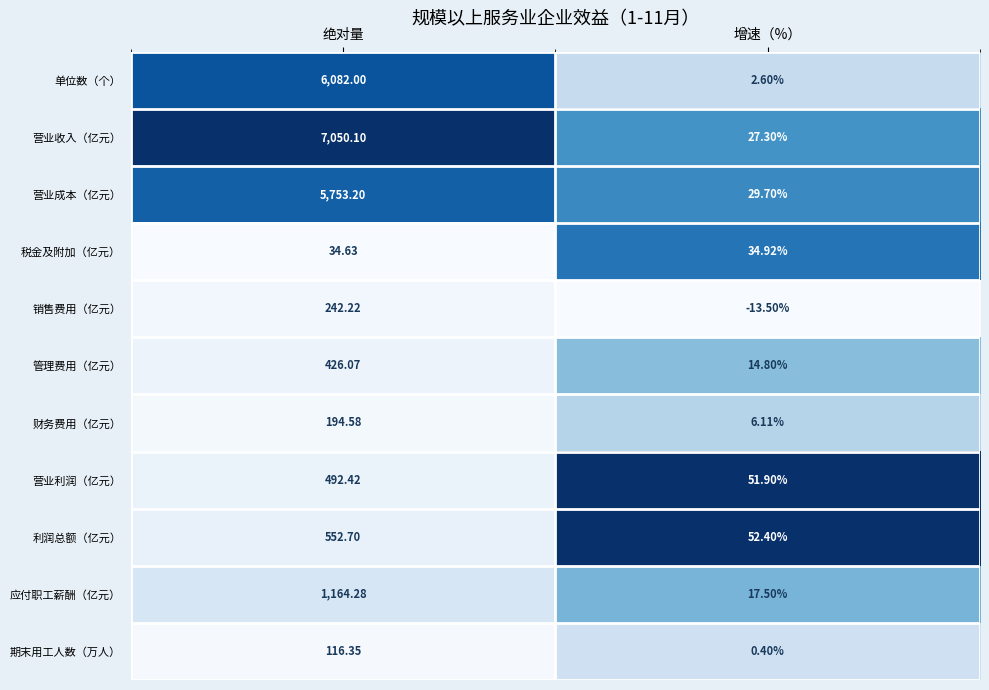

Which series has the largest range (max minus min)?

营业收入（亿元）